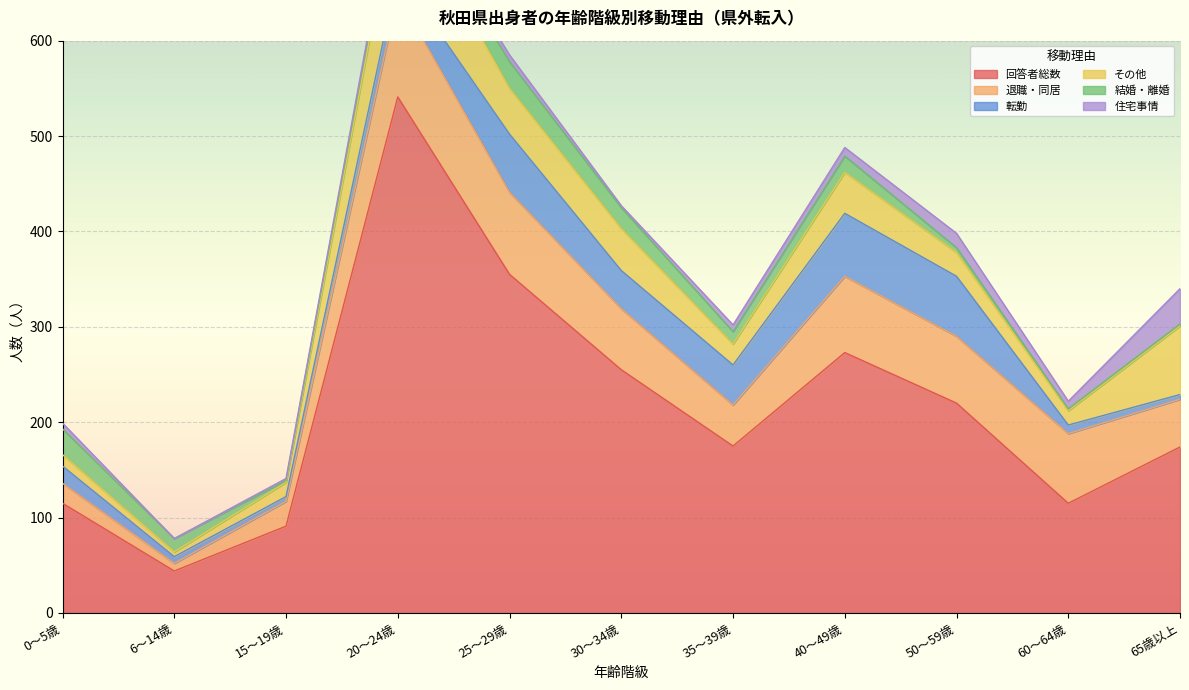

Which series changed the most between 15～19歳 and 50～59歳?

回答者総数